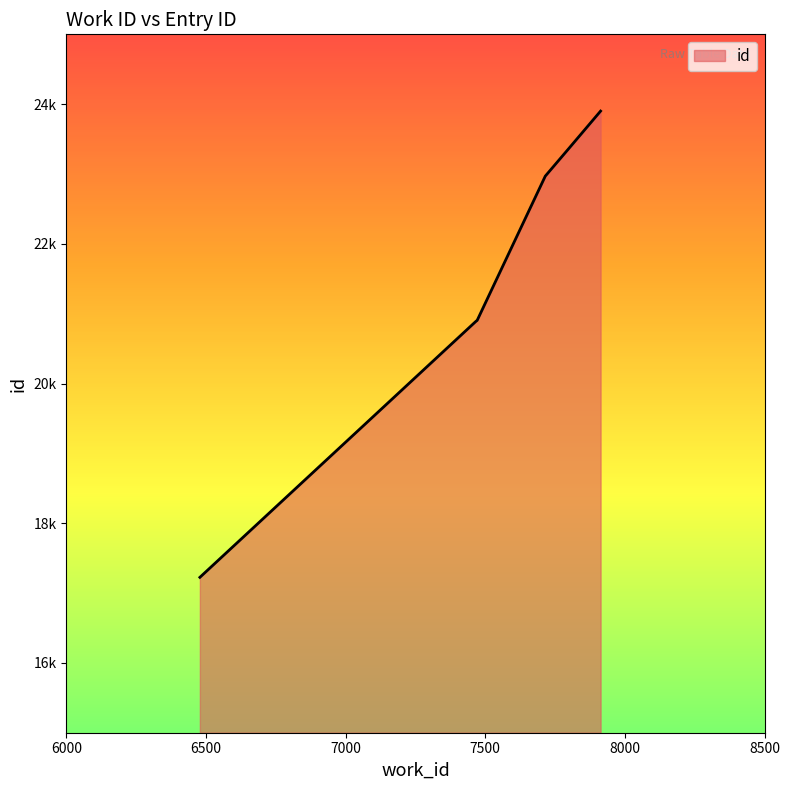

Is this an area chart (filled region under the line)?

Yes